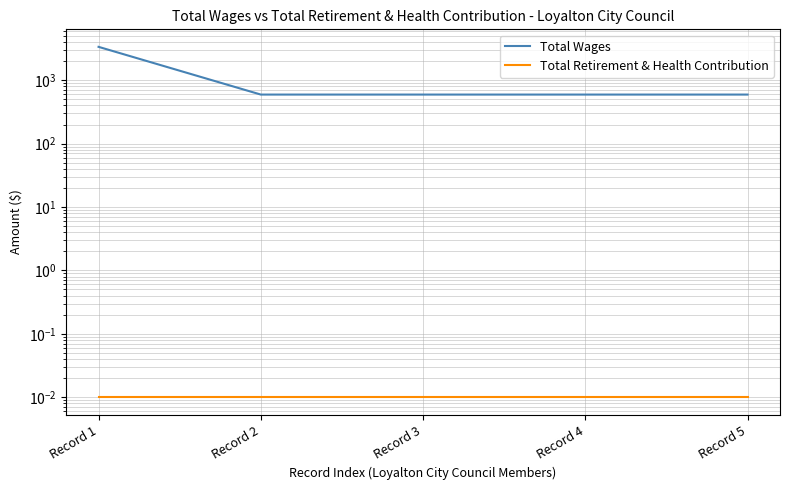

The value of Total Retirement & Health Contribution at Record 4 is 0.0. True or false?

False